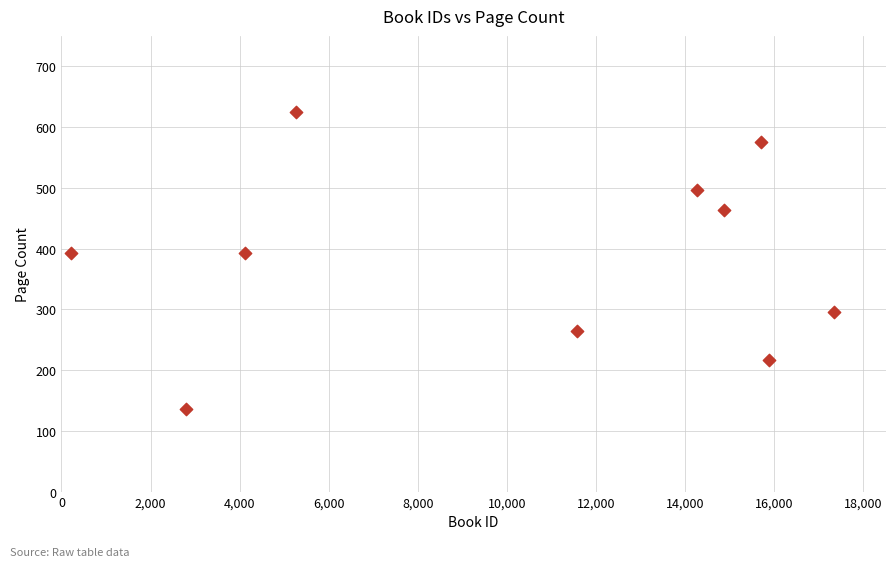

What is the range of X values (max minus min)?

17134